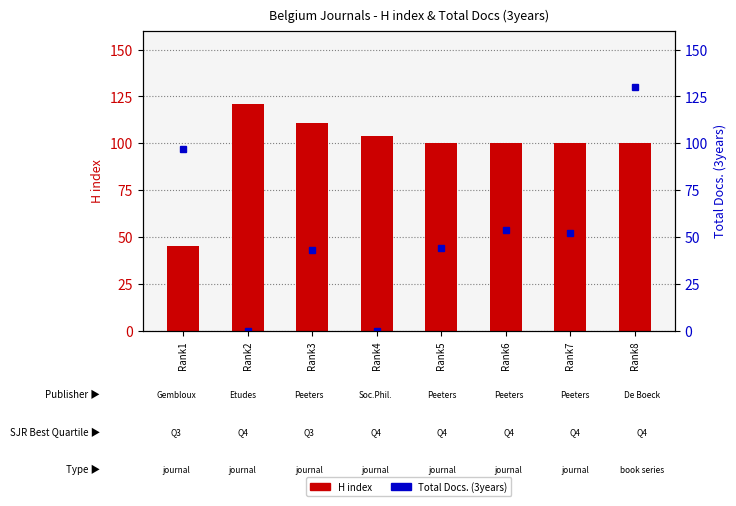

How many values in the Total Docs. (3years) series exceed 52?

3